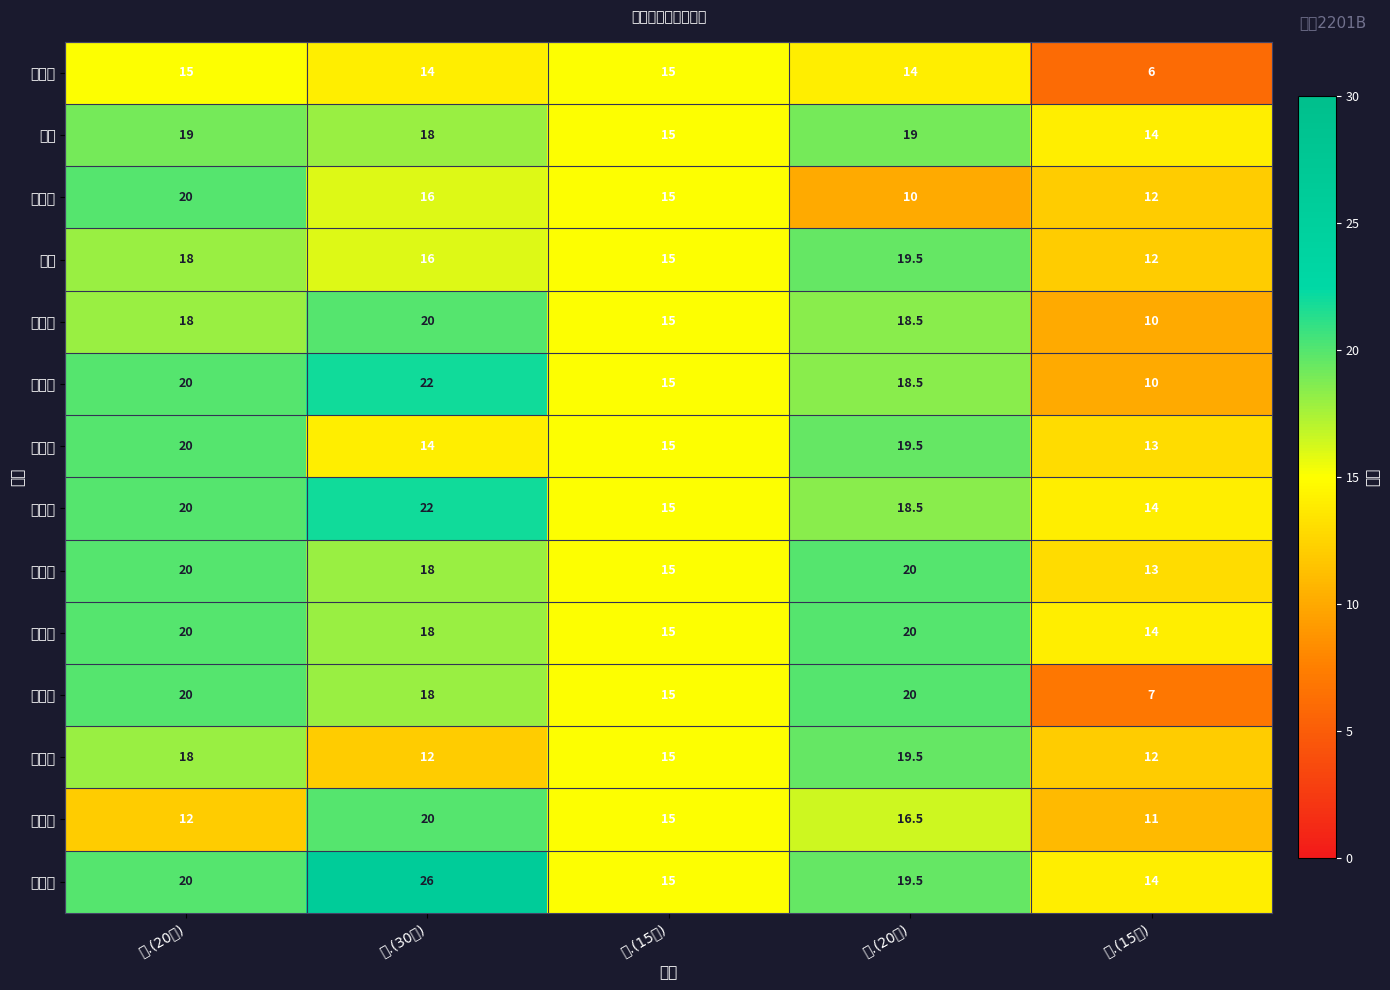

Reading left to right, what are all the values shown in this chart?

董成章: 一.(20分)=15.0	二.(30分)=14.0	三.(15分)=15.0	四.(20分)=14.0	五.(15分)=6.0
蒋楠: 一.(20分)=19.0	二.(30分)=18.0	三.(15分)=15.0	四.(20分)=19.0	五.(15分)=14.0
李怀健: 一.(20分)=20.0	二.(30分)=16.0	三.(15分)=15.0	四.(20分)=10.0	五.(15分)=12.0
李睿: 一.(20分)=18.0	二.(30分)=16.0	三.(15分)=15.0	四.(20分)=19.5	五.(15分)=12.0
梁士华: 一.(20分)=18.0	二.(30分)=20.0	三.(15分)=15.0	四.(20分)=18.5	五.(15分)=10.0
林俊宇: 一.(20分)=20.0	二.(30分)=22.0	三.(15分)=15.0	四.(20分)=18.5	五.(15分)=10.0
王晶晶: 一.(20分)=20.0	二.(30分)=14.0	三.(15分)=15.0	四.(20分)=19.5	五.(15分)=13.0
王馨雅: 一.(20分)=20.0	二.(30分)=22.0	三.(15分)=15.0	四.(20分)=18.5	五.(15分)=14.0
韦家豪: 一.(20分)=20.0	二.(30分)=18.0	三.(15分)=15.0	四.(20分)=20.0	五.(15分)=13.0
夏芝庆: 一.(20分)=20.0	二.(30分)=18.0	三.(15分)=15.0	四.(20分)=20.0	五.(15分)=14.0
杨如愿: 一.(20分)=20.0	二.(30分)=18.0	三.(15分)=15.0	四.(20分)=20.0	五.(15分)=7.0
张飘伊: 一.(20分)=18.0	二.(30分)=12.0	三.(15分)=15.0	四.(20分)=19.5	五.(15分)=12.0
赵晓梦: 一.(20分)=12.0	二.(30分)=20.0	三.(15分)=15.0	四.(20分)=16.5	五.(15分)=11.0
赵晓雨: 一.(20分)=20.0	二.(30分)=26.0	三.(15分)=15.0	四.(20分)=19.5	五.(15分)=14.0